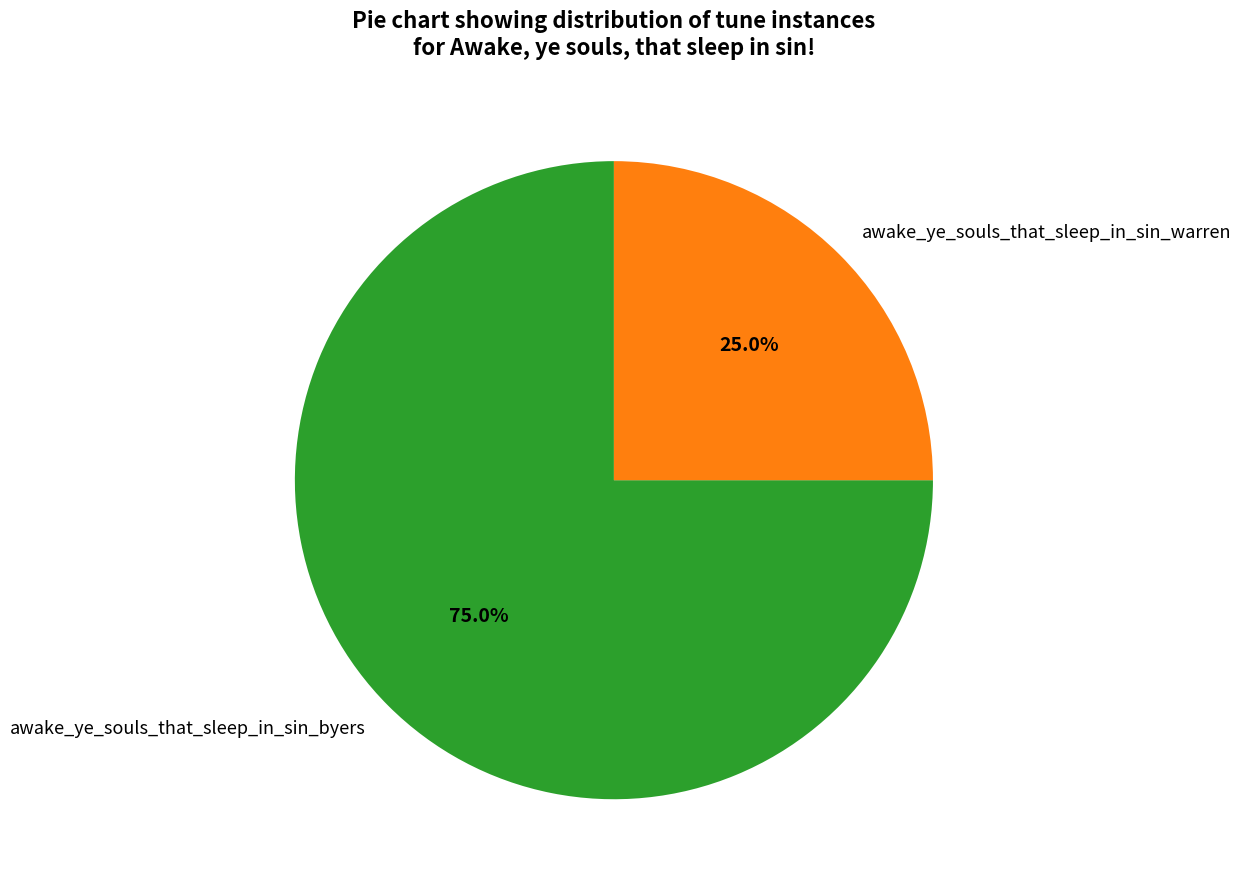

What percentage do awake_ye_souls_that_sleep_in_sin_byers and awake_ye_souls_that_sleep_in_sin_warren together represent?

100.0%